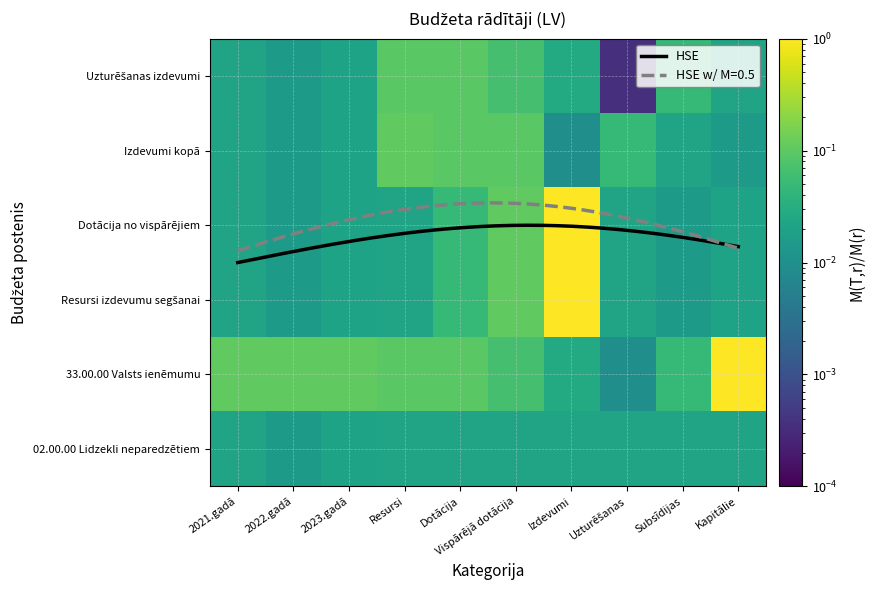

What is the sum of all 33.00.00 Valsts ienēmumu values?

1.7